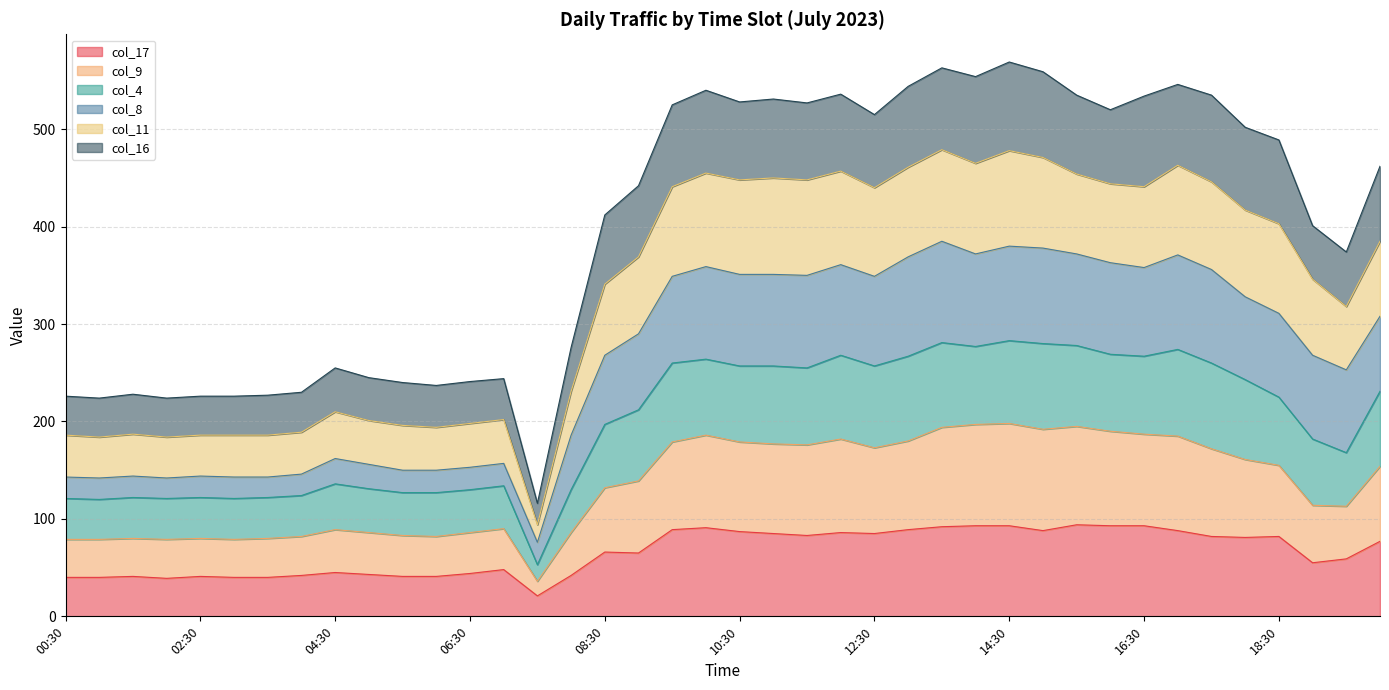

What is the average value of the col_17 series?

66